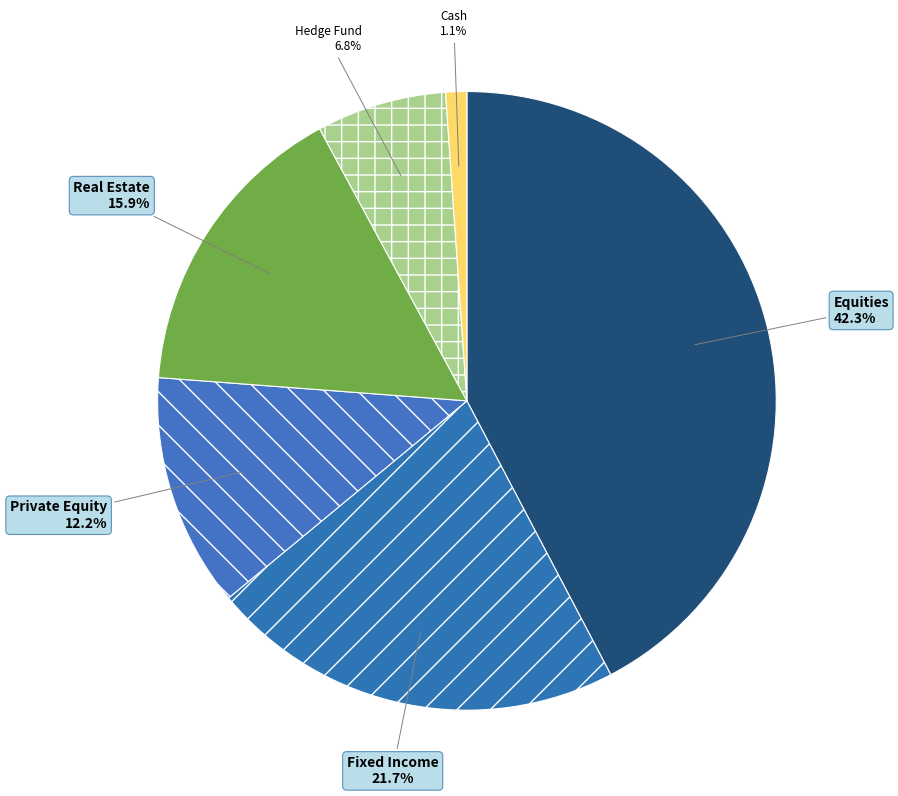

Is there any slice that represents more than half of the pie?

No